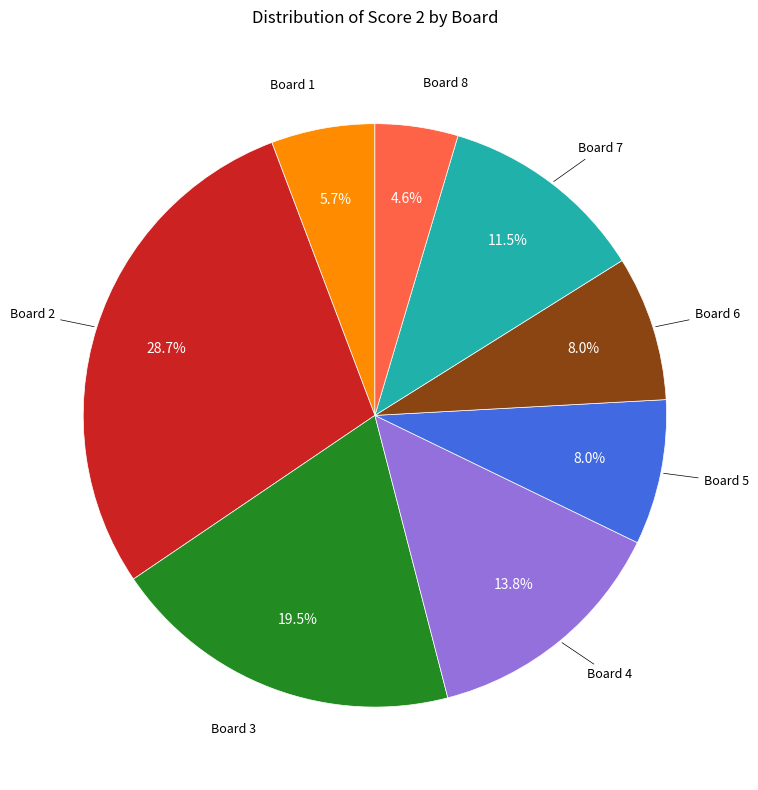

How many segments does this pie chart have?

8